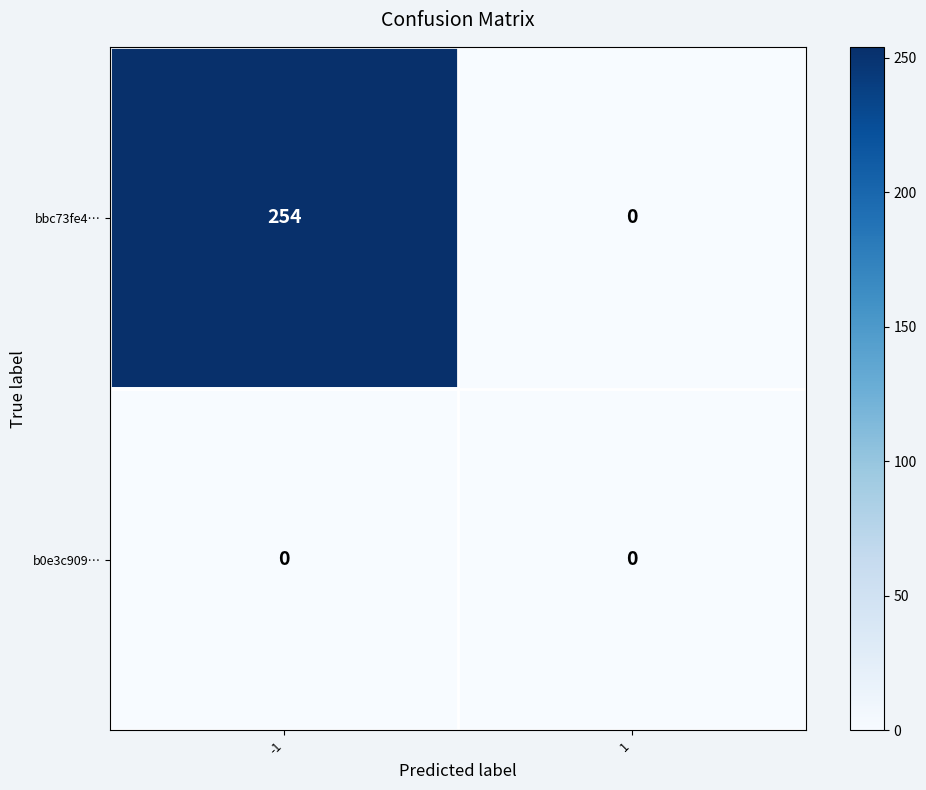

Reading left to right, transcribe all the data shown in this chart.

bbc73fe4…: -1=254	1=0
b0e3c909…: -1=0	1=0